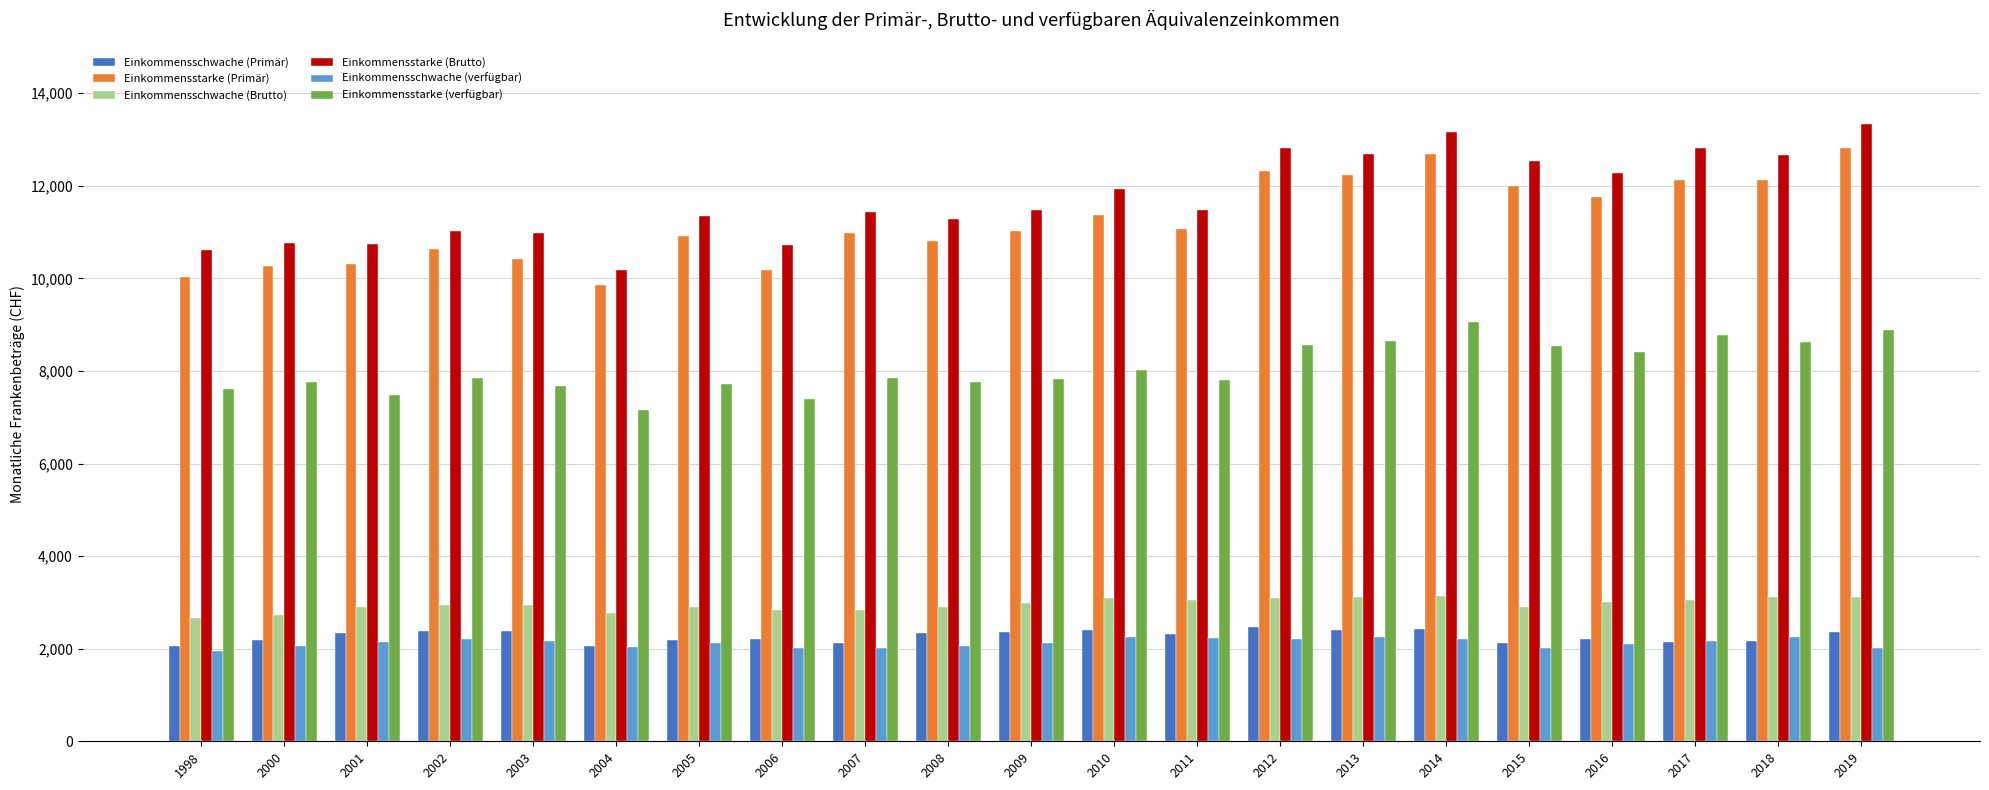

True or false: Einkommensschwache (verfügbar) has a value of 712.1 at 2007.

False